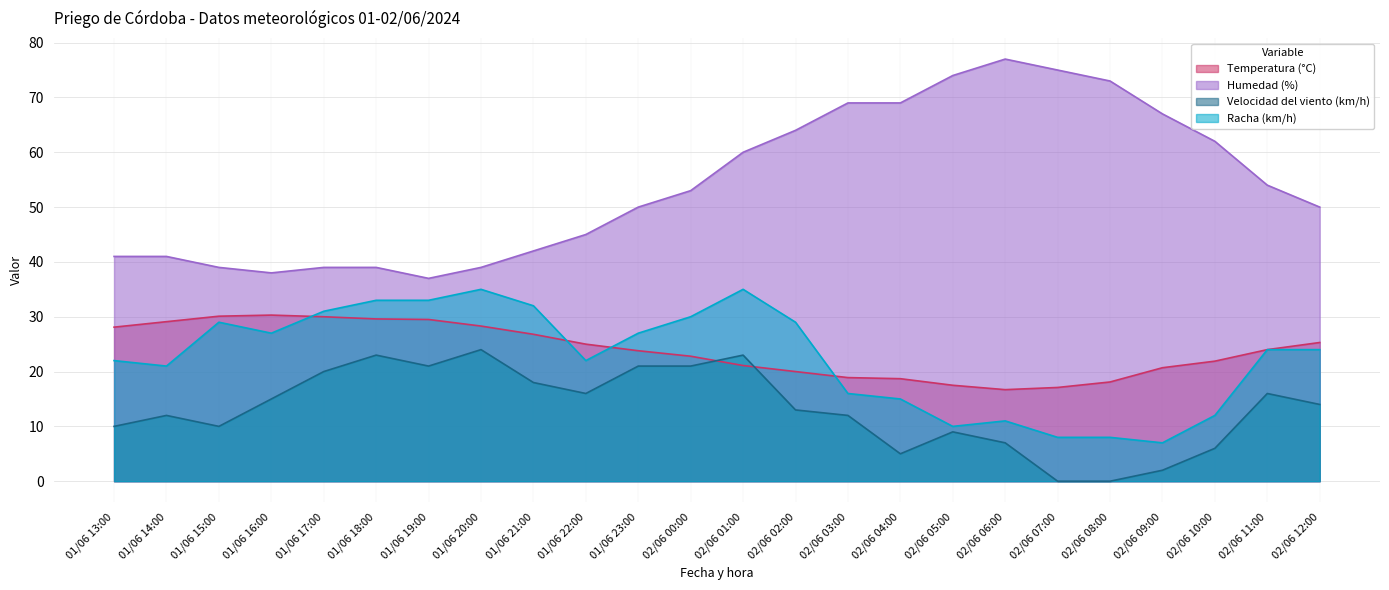

What is the difference between the highest and lowest values at 02/06 11:00?

38.0